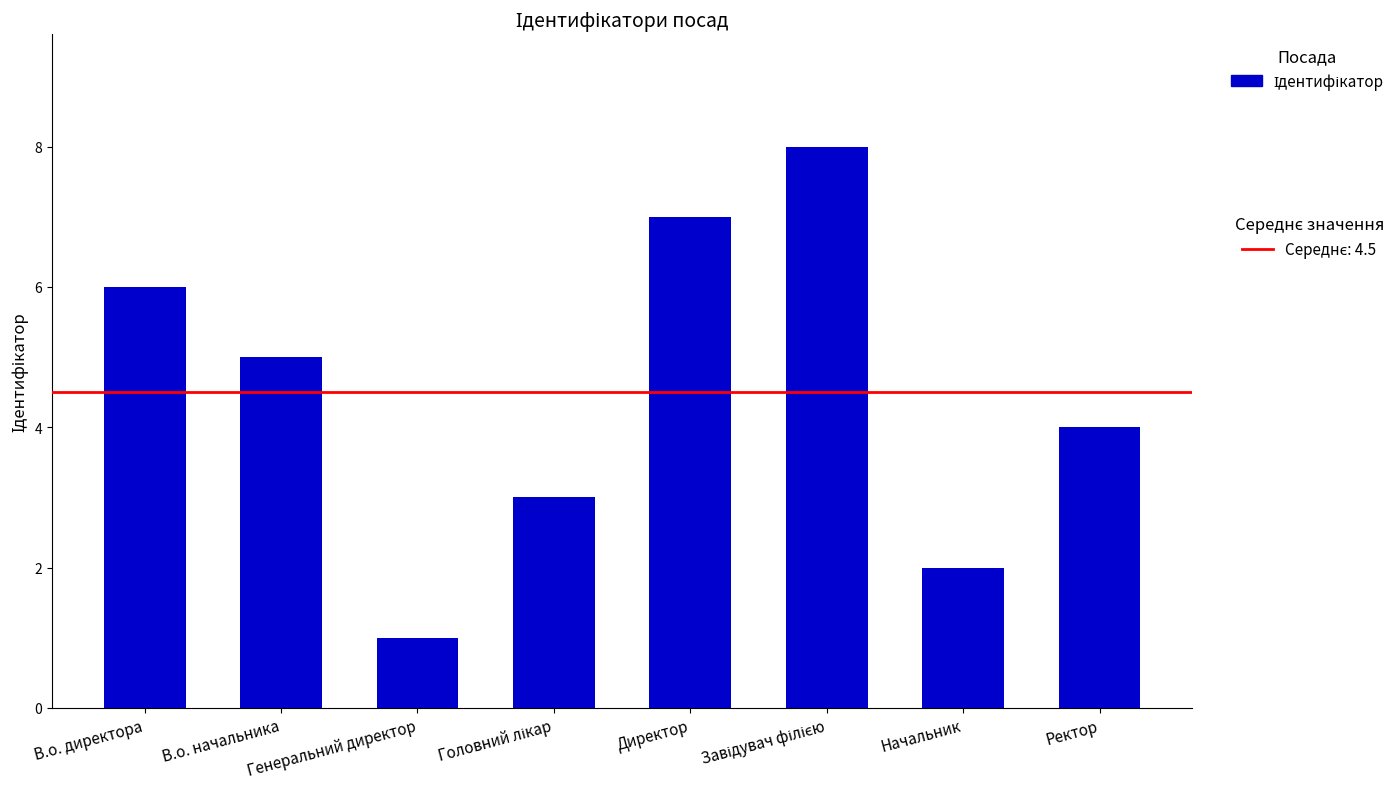

How many bars are there in total?

8